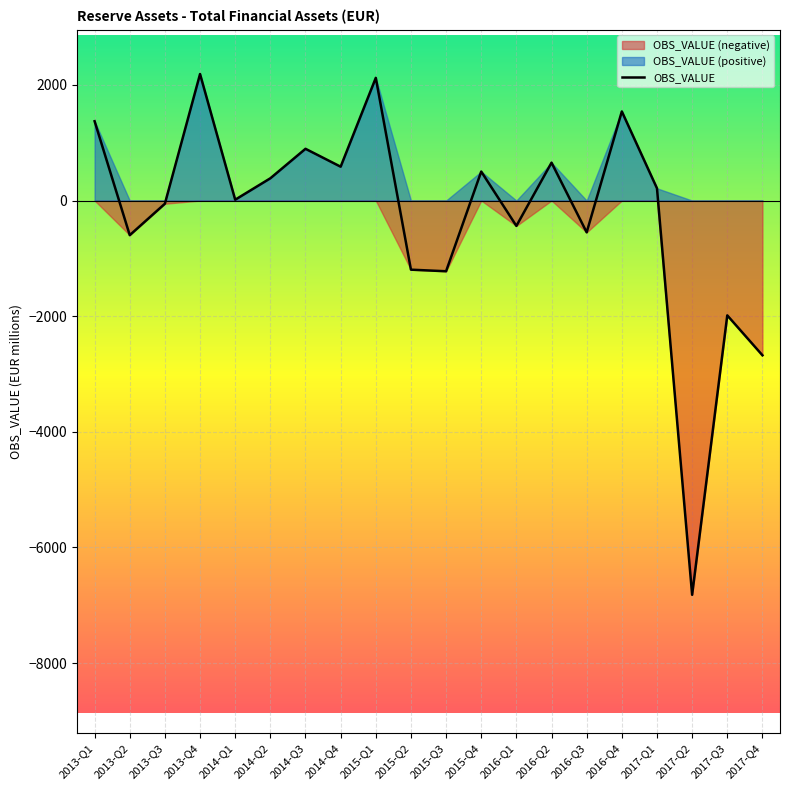

Read the value at 2015-Q1.

2121.9